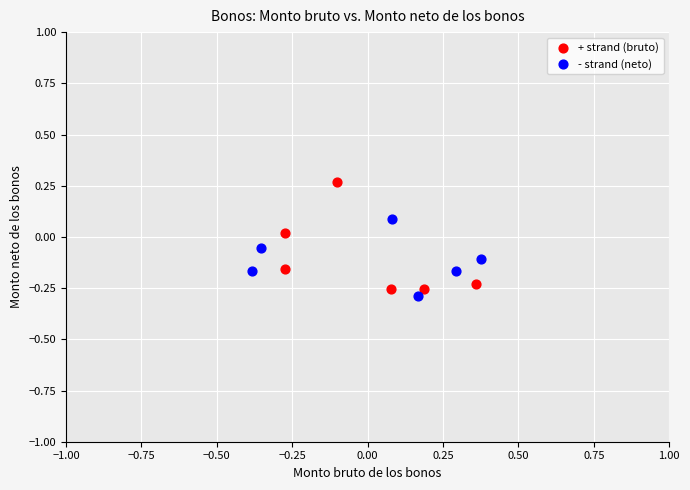

Which series contains the highest Y value?

+ strand (bruto)